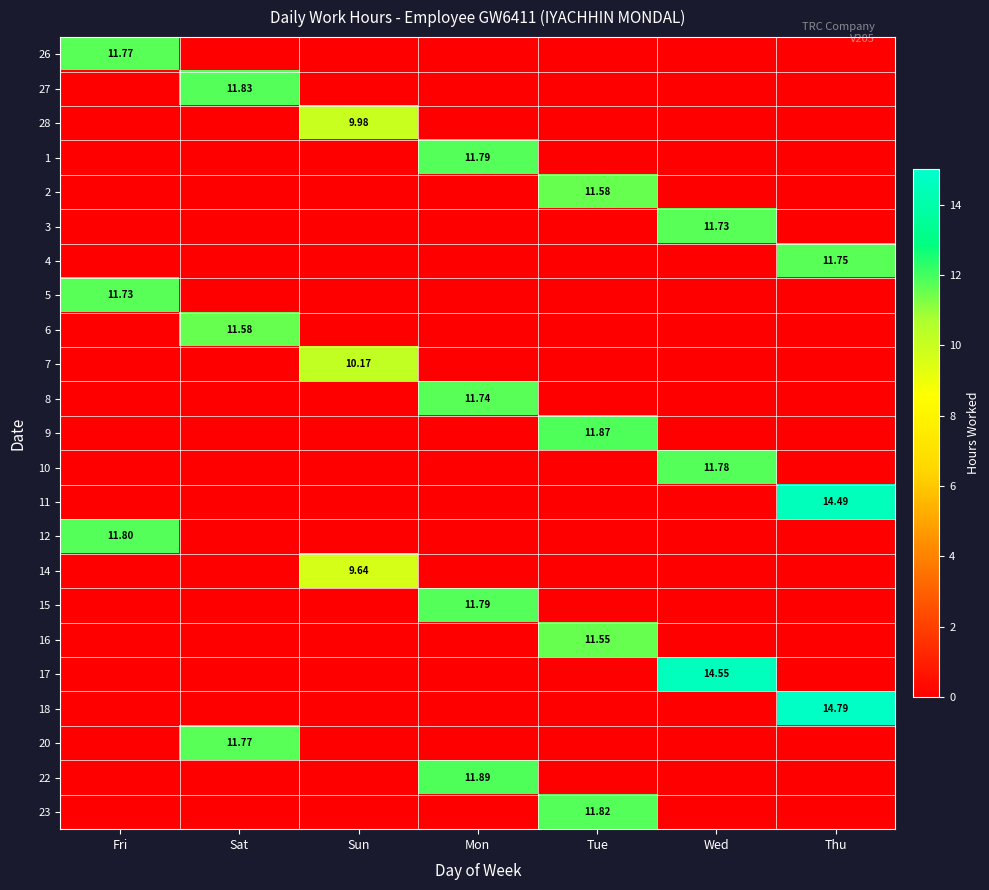

What is the sum of all 3 values?

11.7